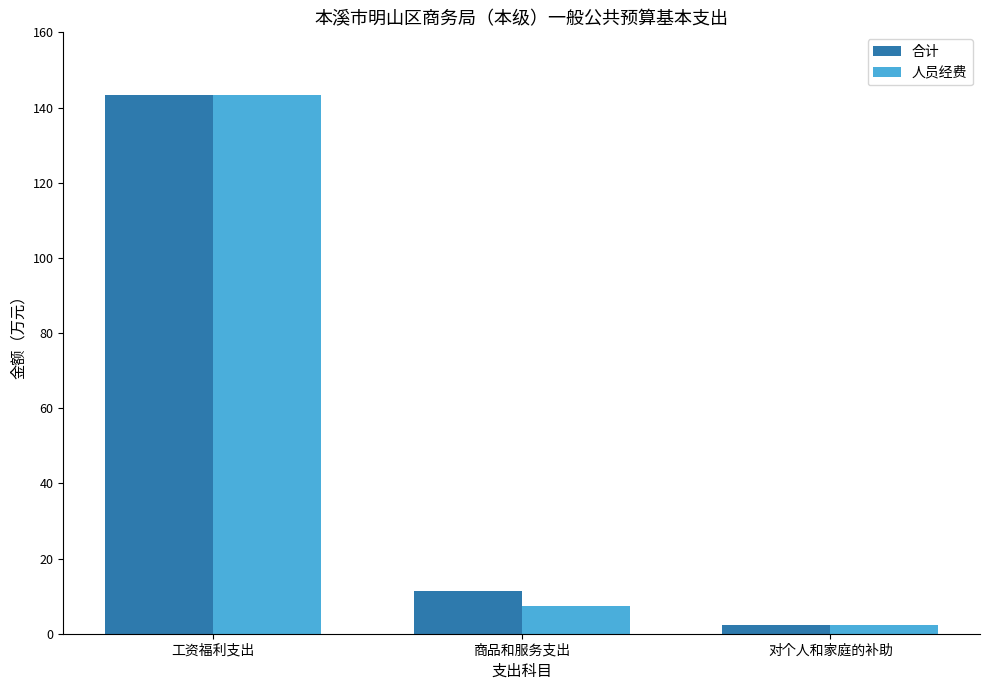

What is the total value across all series at 工资福利支出?

286.6